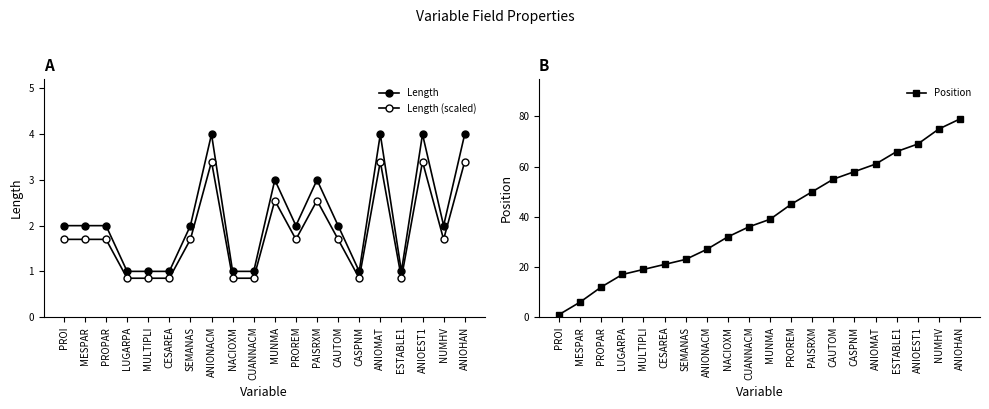

What are all the series names shown in the legend?

Length, Length (scaled), Position